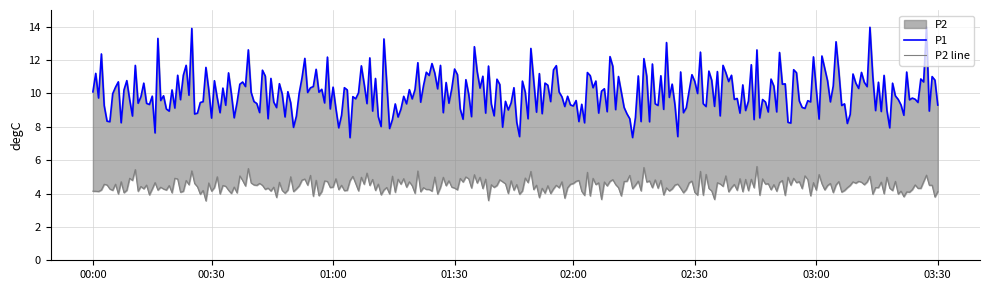

What is the spread (max minus min) of values at 02:00?

5.7